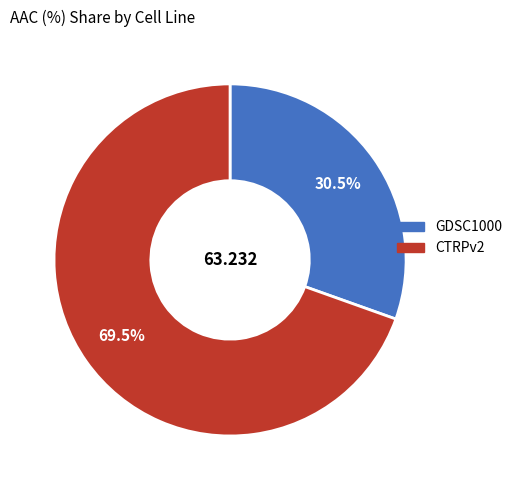

How many slices are in this pie chart?

2